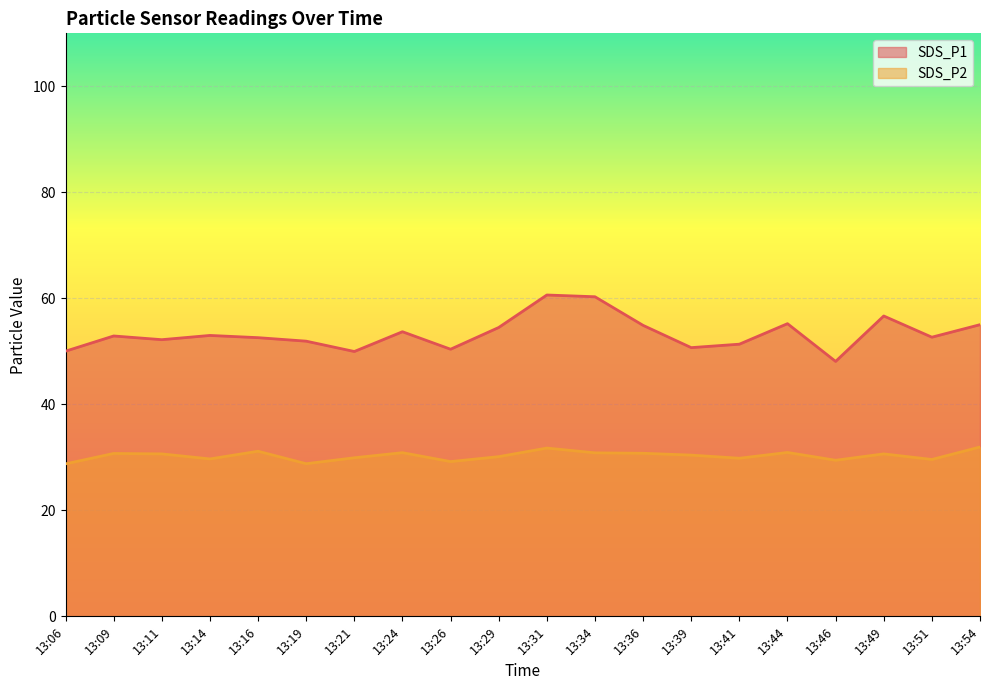

What are all the series names shown in the legend?

SDS_P1, SDS_P2